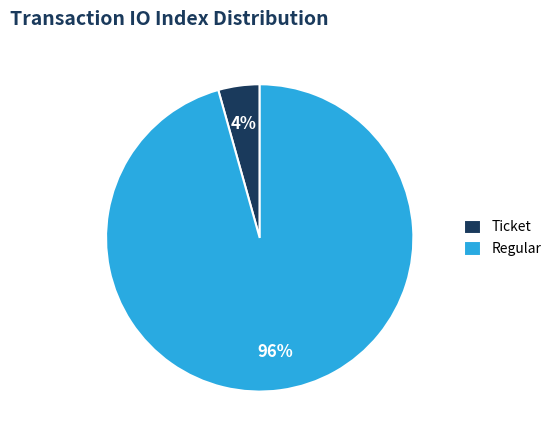

Rank the categories by value from lowest to highest.

Ticket, Regular